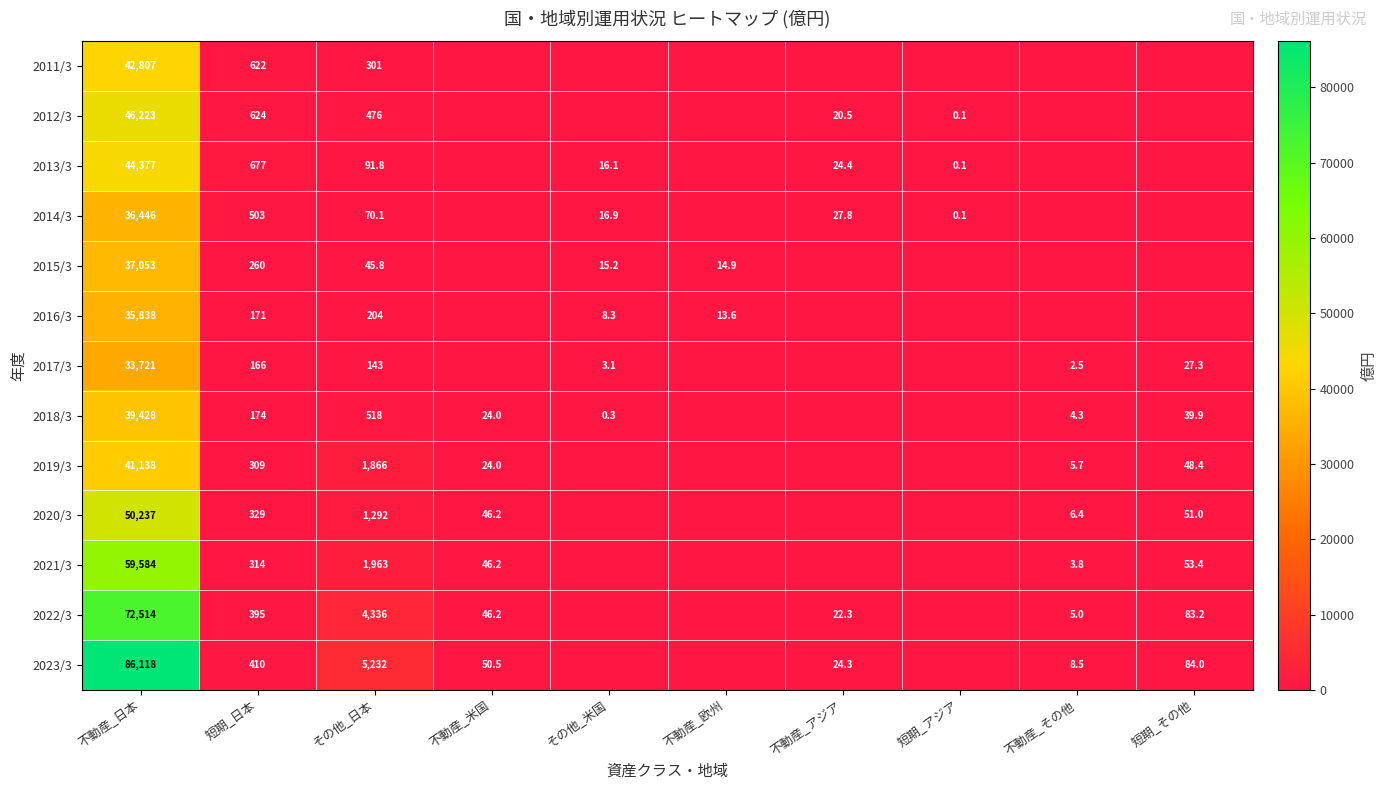

At how many categories does at least one series exceed 10625?

1